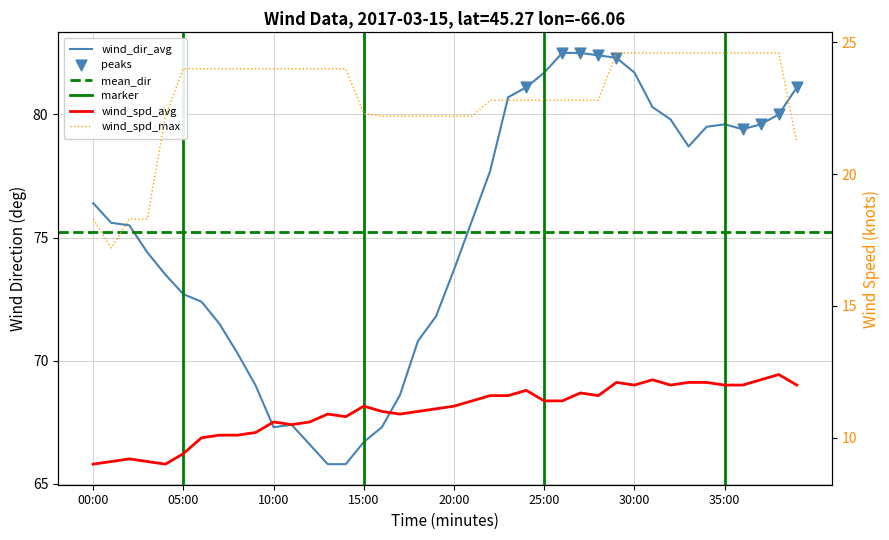

What is the total value across all series at 13:00?

100.7